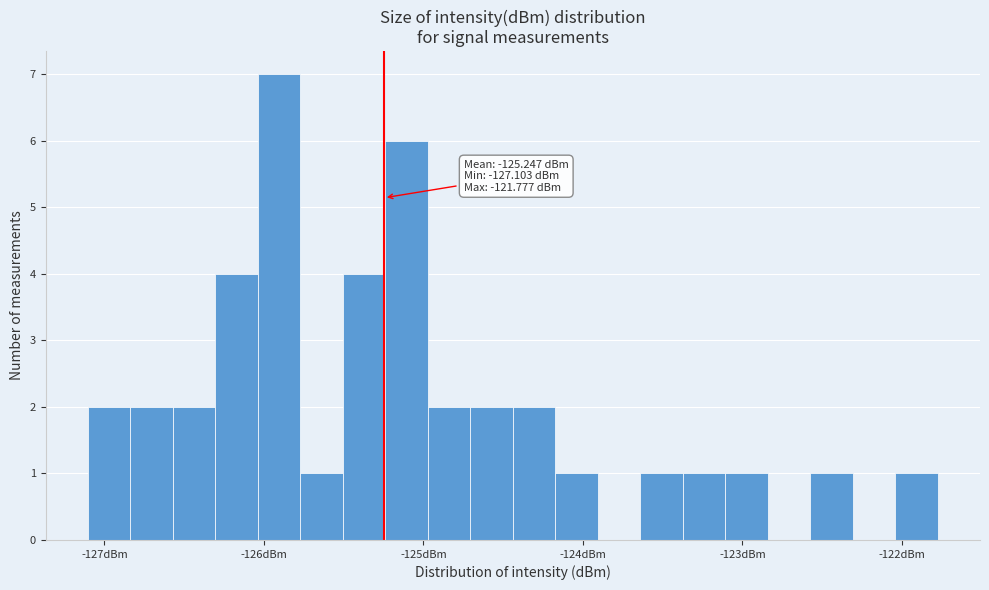

Around what value on the x-axis is the tallest bar? Give the approximate position of its centre, as read against the axis.

-125.9